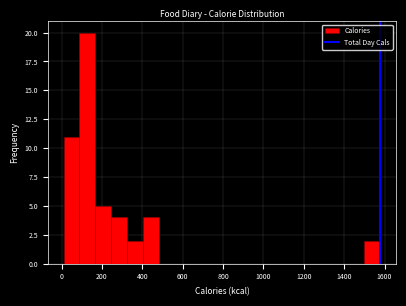

Around what value on the x-axis is the tallest bar? Give the approximate position of its centre, as read against the axis.

120